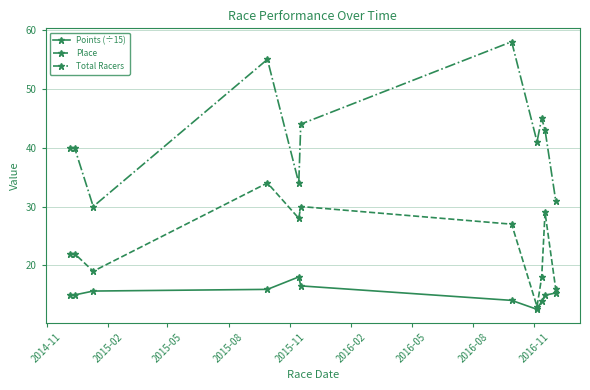

List the series in order of their peak value, lowest first.

Points (÷15), Place, Total Racers